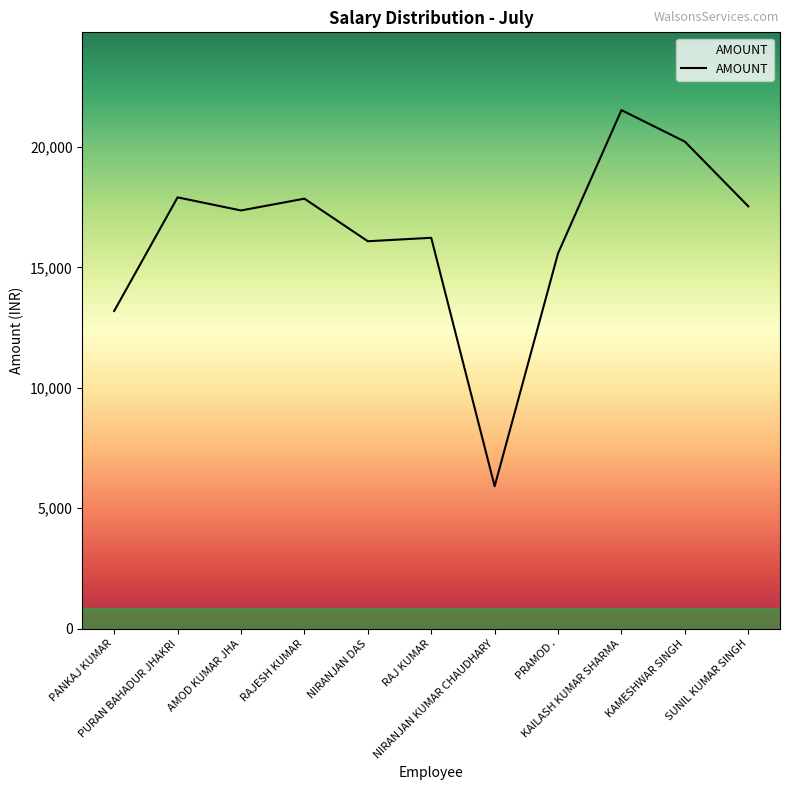

Count the number of data series in this chart.

1